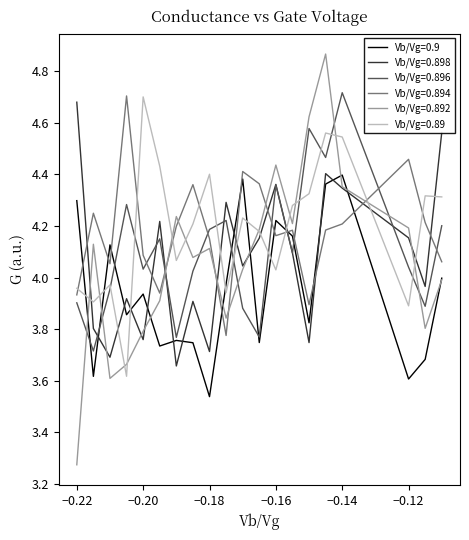

Which series has the largest range (max minus min)?

Vb/Vg=0.892